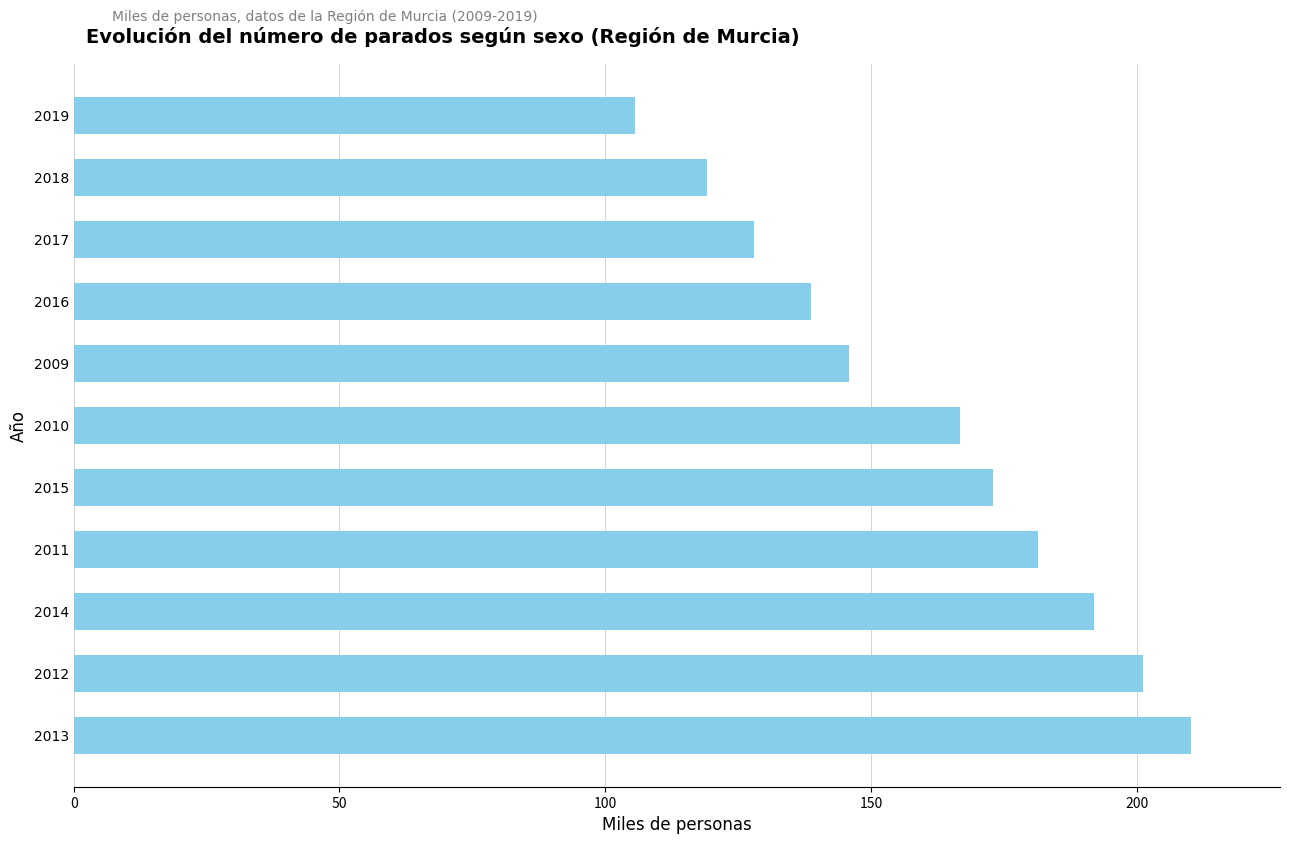

Is it true that the value at 2019 is 58.7?

False